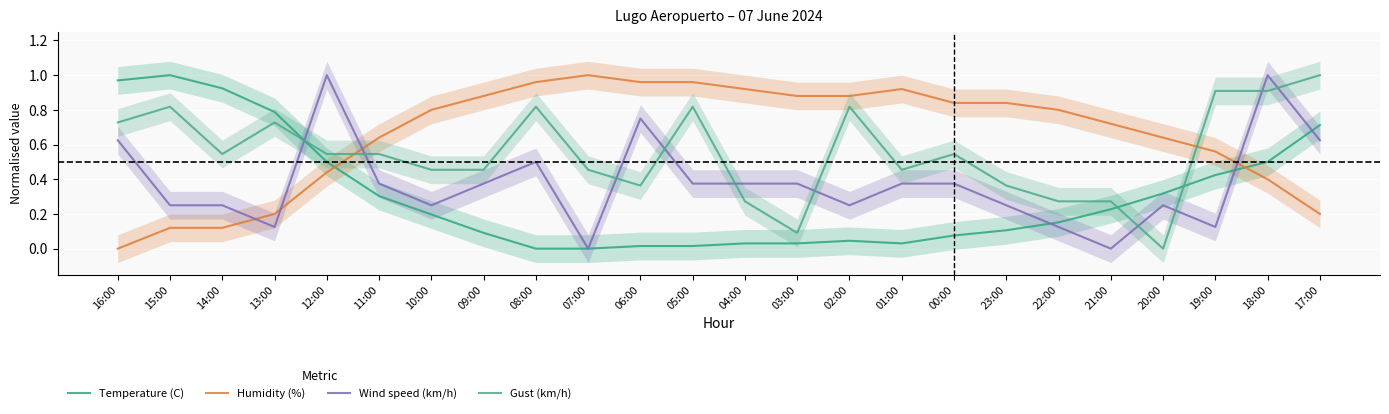

Where is the first local minimum for Gust (km/h)?

14:00